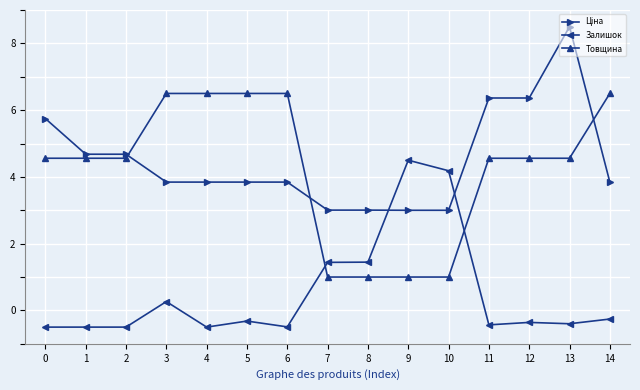

What is the value of the Товщина point at the 12th from the left?

4.6